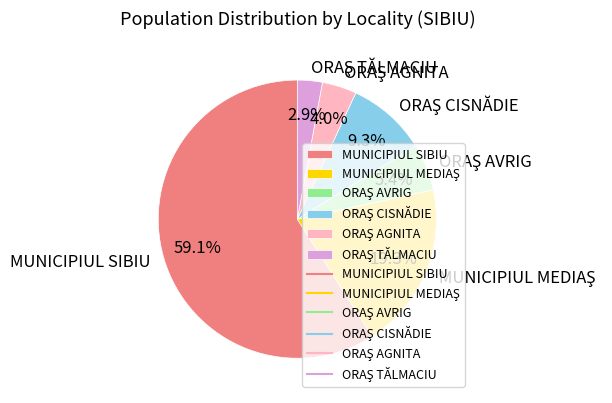

To the nearest percent, what is the difference between the largest and smallest slice percentages?

56%